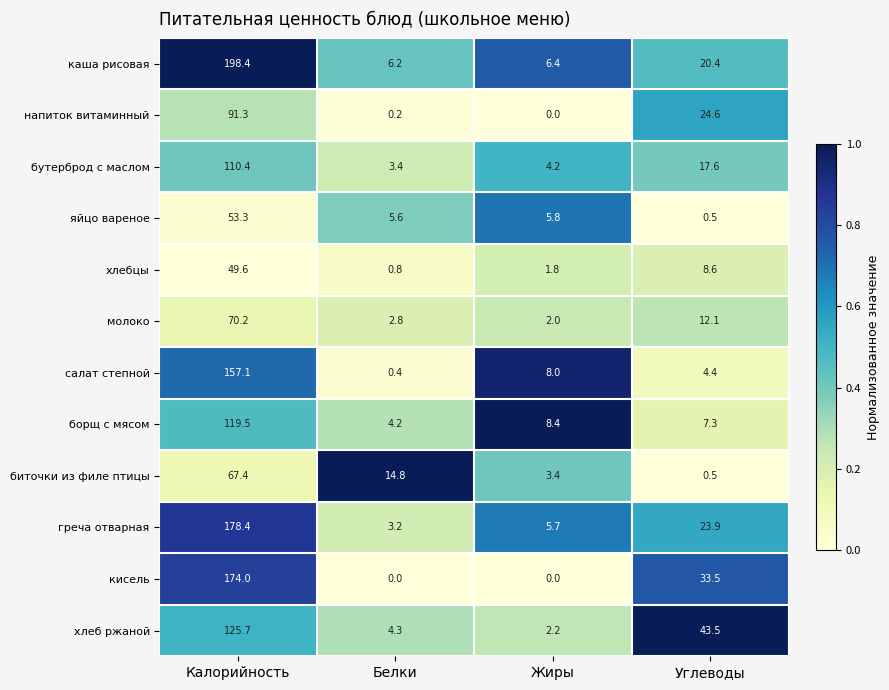

List the series in order of their peak value, lowest first.

хлебцы, яйцо вареное, биточки из филе птицы, молоко, напиток витаминный, бутерброд с маслом, борщ с мясом, хлеб ржаной, салат степной, кисель, греча отварная, каша рисовая